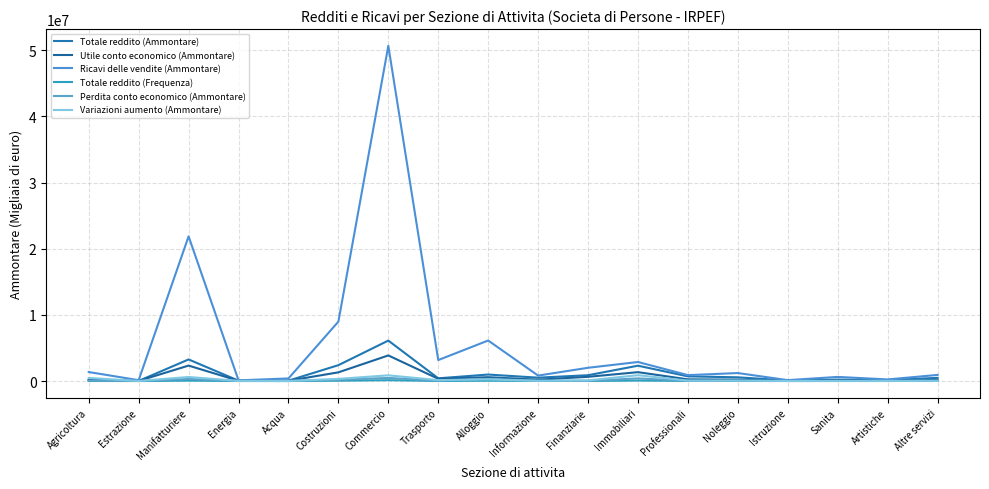

Reading left to right, list all the values displayed in this chart.

Totale reddito (Ammontare): Agricoltura=150338	Estrazione=13861	Manifatturiere=3261636	Energia=52676	Acqua=56479	Costruzioni=2395672	Commercio=6114134	Trasporto=408116	Alloggio=978404	Informazione=506171	Finanziarie=877831	Immobiliari=2315986	Professionali=702064	Noleggio=558559	Istruzione=80708	Sanita=218785	Artistiche=143178	Altre servizi=477096
Utile conto economico (Ammontare): Agricoltura=135641	Estrazione=15863	Manifatturiere=2332595	Energia=36546	Acqua=39484	Costruzioni=1311669	Commercio=3867517	Trasporto=333929	Alloggio=580650	Informazione=201905	Finanziarie=635480	Immobiliari=1338727	Professionali=251555	Noleggio=210876	Istruzione=22697	Sanita=101814	Artistiche=45033	Altre servizi=171890
Ricavi delle vendite (Ammontare): Agricoltura=1355582	Estrazione=128485	Manifatturiere=21869554	Energia=103065	Acqua=387742	Costruzioni=8980944	Commercio=50671520	Trasporto=3167137	Alloggio=6123953	Informazione=822308	Finanziarie=2000604	Immobiliari=2873819	Professionali=889246	Noleggio=1204360	Istruzione=131544	Sanita=620978	Artistiche=236589	Altre servizi=923192
Totale reddito (Frequenza): Agricoltura=6475	Estrazione=259	Manifatturiere=59023	Energia=987	Acqua=870	Costruzioni=47216	Commercio=124398	Trasporto=9802	Alloggio=45961	Informazione=10932	Finanziarie=8242	Immobiliari=69531	Professionali=14135	Noleggio=13816	Istruzione=2644	Sanita=4970	Artistiche=5146	Altre servizi=18759
Perdita conto economico (Ammontare): Agricoltura=51571	Estrazione=4157	Manifatturiere=314245	Energia=17115	Acqua=0	Costruzioni=191712	Commercio=467136	Trasporto=49961	Alloggio=320723	Informazione=17812	Finanziarie=29288	Immobiliari=392973	Professionali=26229	Noleggio=49443	Istruzione=2767	Sanita=7290	Artistiche=13980	Altre servizi=24502
Variazioni aumento (Ammontare): Agricoltura=464369	Estrazione=6053	Manifatturiere=606936	Energia=17135	Acqua=9686	Costruzioni=324571	Commercio=860928	Trasporto=132407	Alloggio=245066	Informazione=37472	Finanziarie=95300	Immobiliari=879419	Professionali=59422	Noleggio=59837	Istruzione=6062	Sanita=20575	Artistiche=15657	Altre servizi=33780